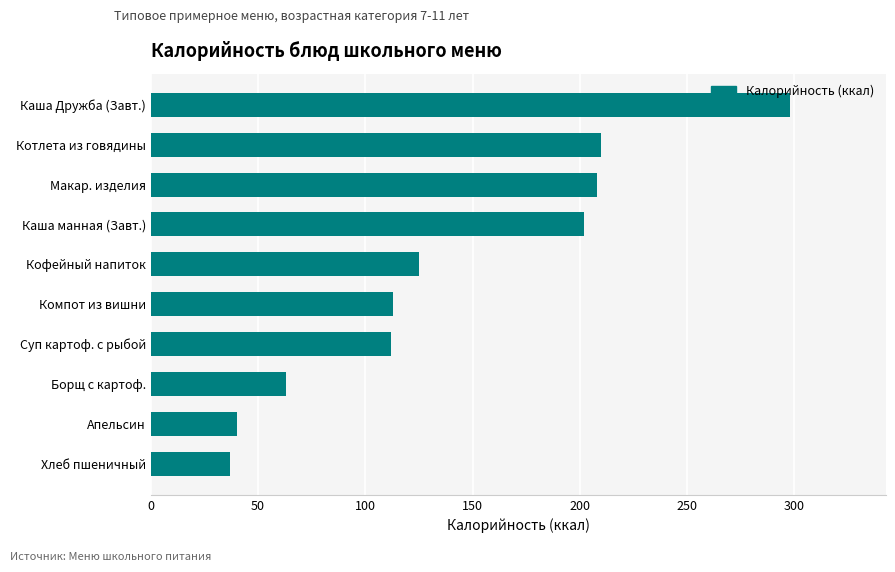

How many bars are there in total?

10